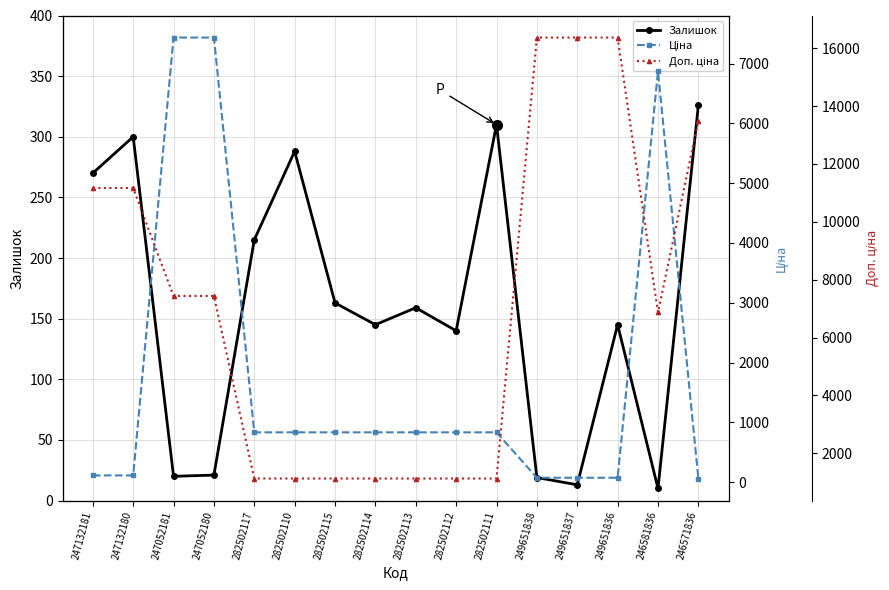

What is the difference between the Доп. ціна values at 246571836 and 282502111?

12365.3